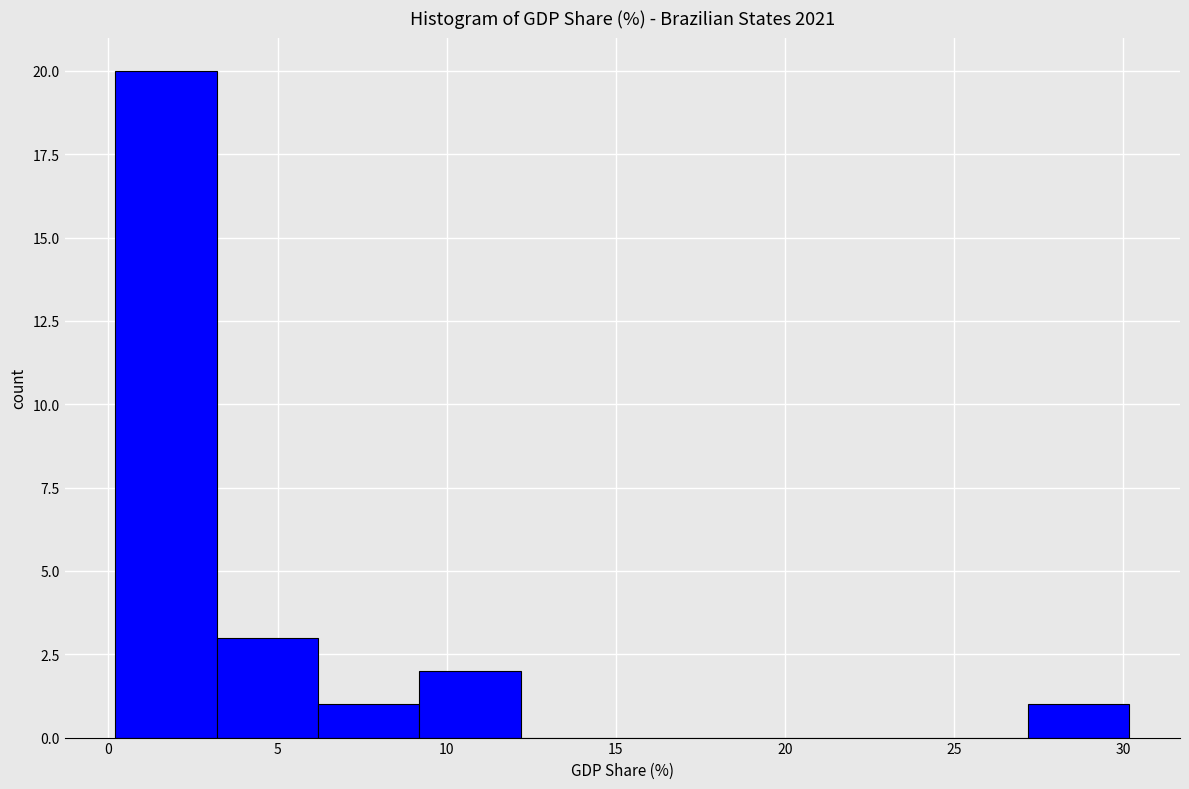

Over which range of the x-axis is the bar tallest?

0 to 3